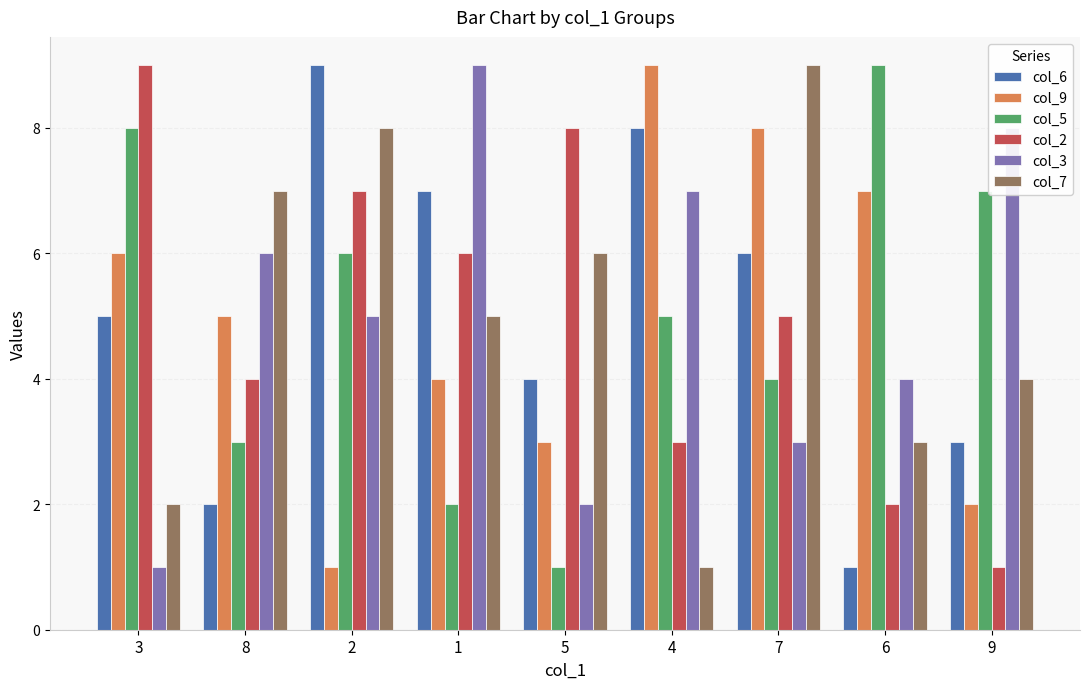

At which label does col_7 reach its peak?

7